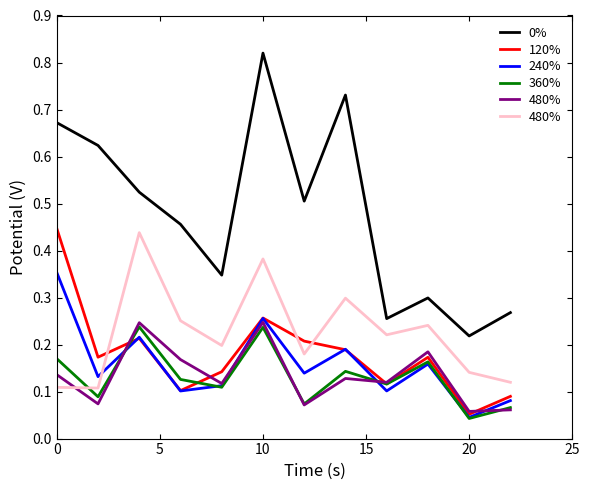

Does the chart display data point markers on the line(s)?

No